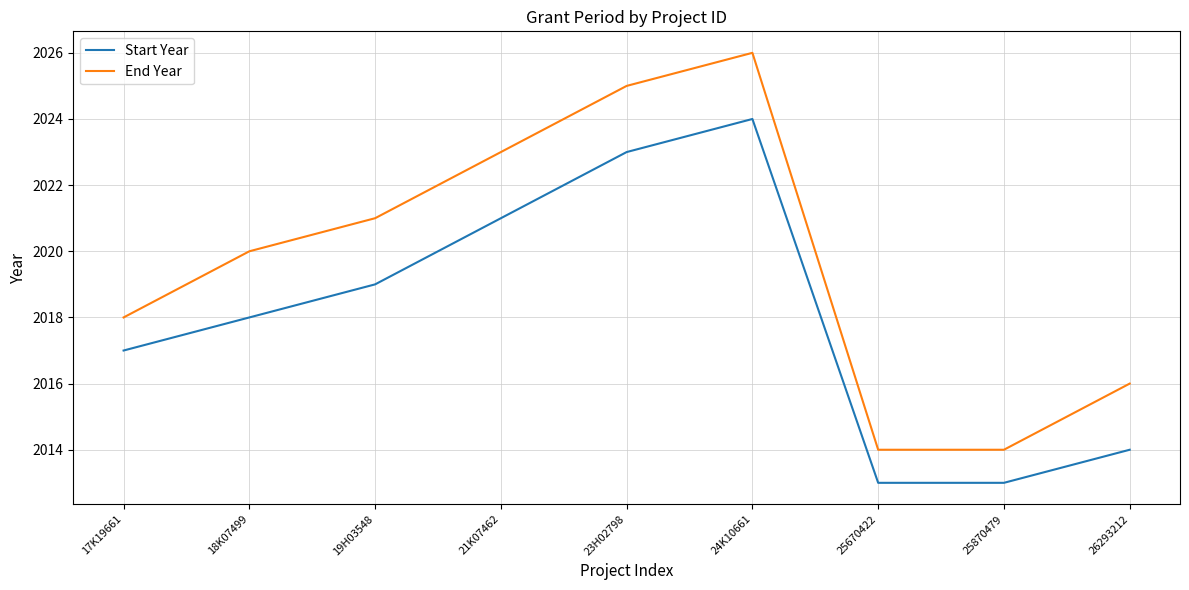

List the series in order of their peak value, highest first.

End Year, Start Year